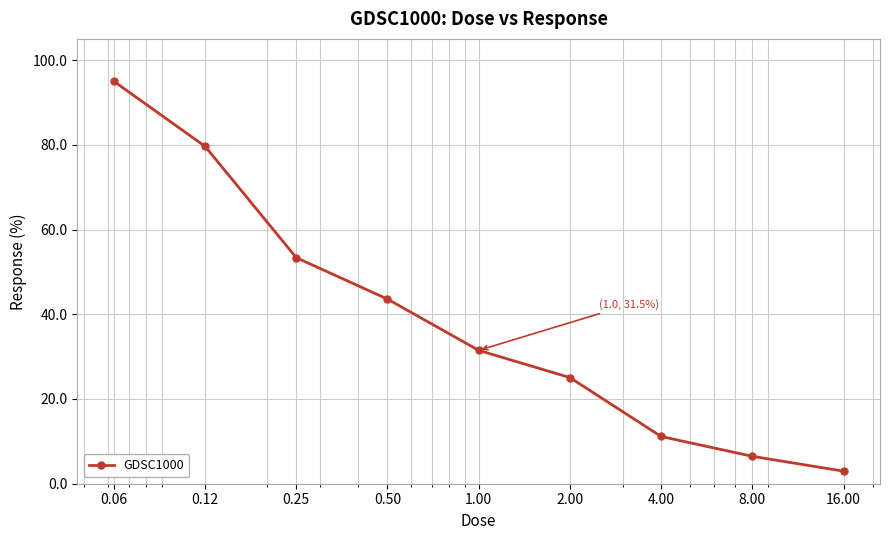

What is the value of the 2nd point from the left?

79.6